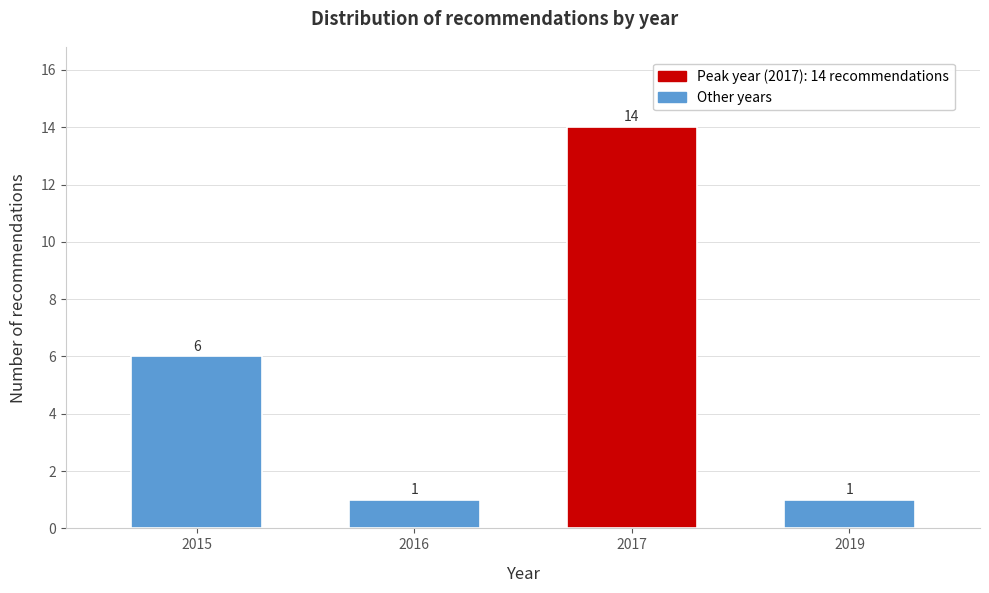

Reading left to right, transcribe all the data shown in this chart.

2015=6	2016=1	2017=14	2019=1